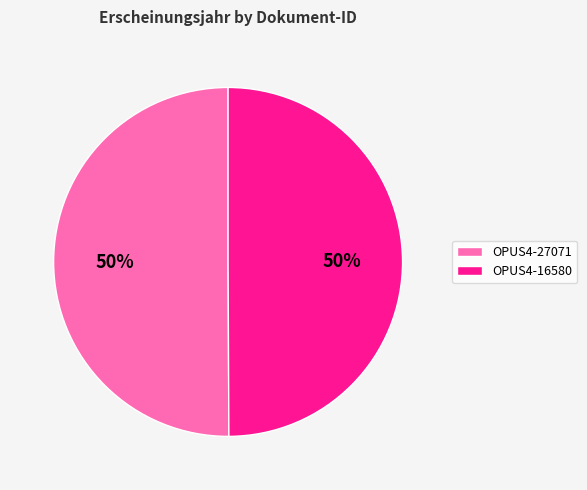

Approximately how many times larger is the value at OPUS4-16580 compared to OPUS4-27071?

1.0